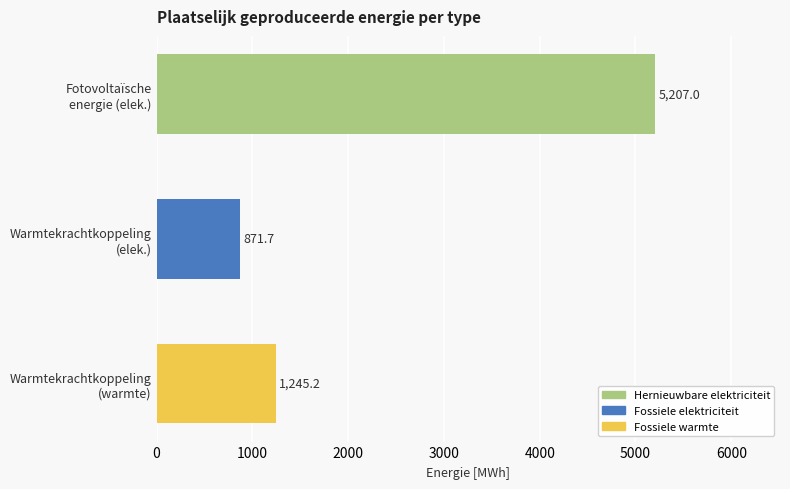

Reading top to bottom, what are all the values shown in this chart?

5207.0	871.7	1245.2